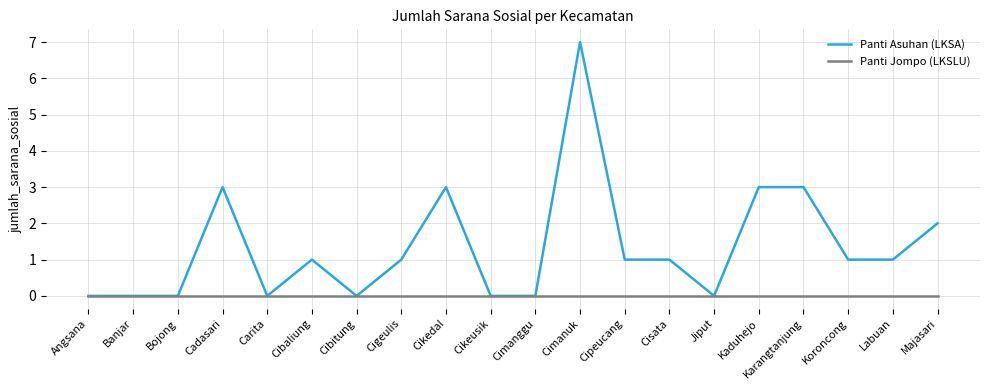

At how many categories does at least one series exceed 4?

1